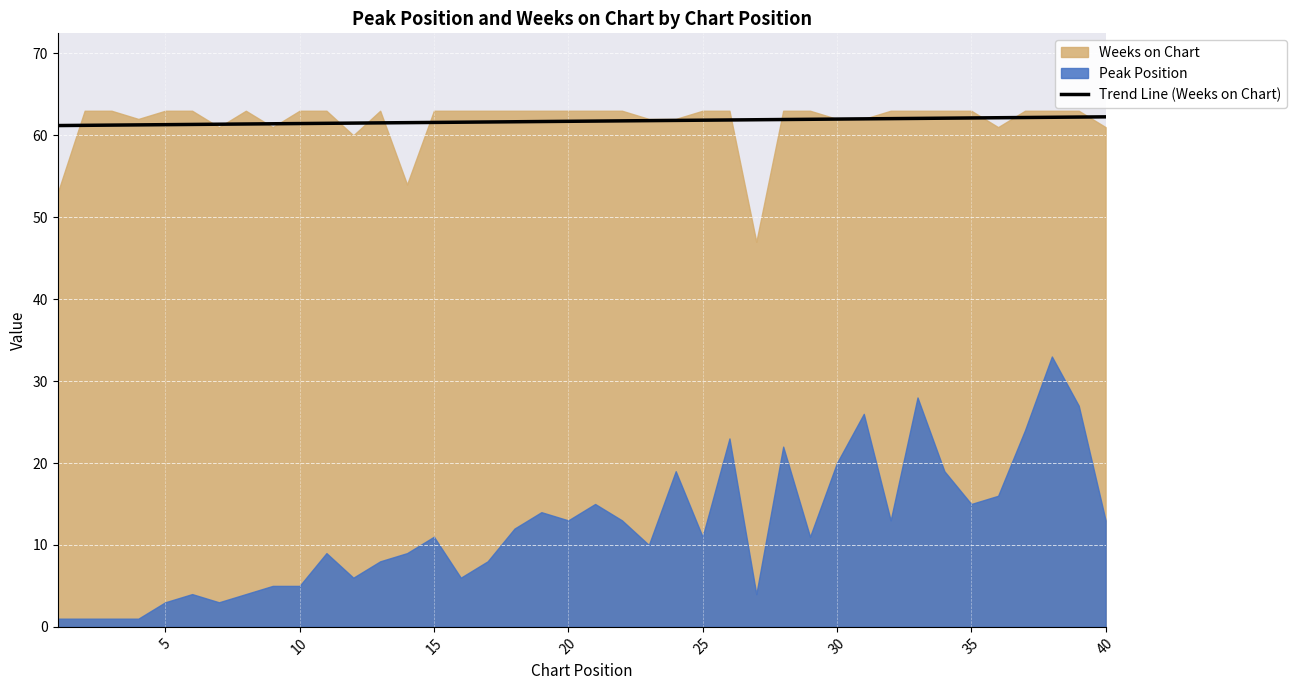

What is the maximum value for Trend Line (Weeks on Chart)?

62.3